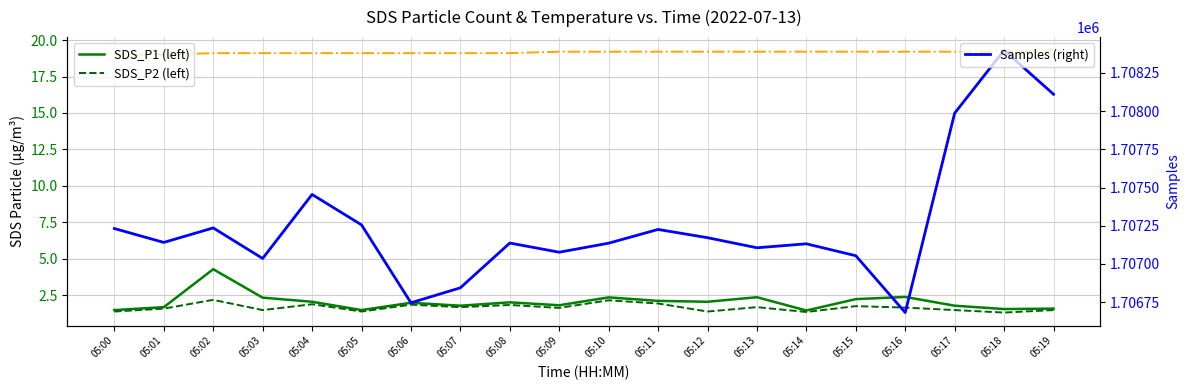

At which category is the sum across all series the highest?

05:18